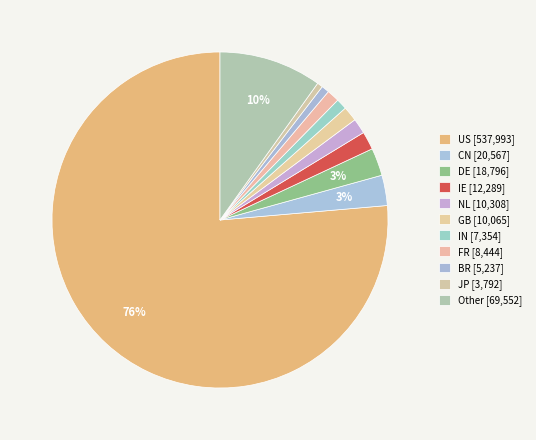

The FR slice represents 1% of the pie. True or false?

True